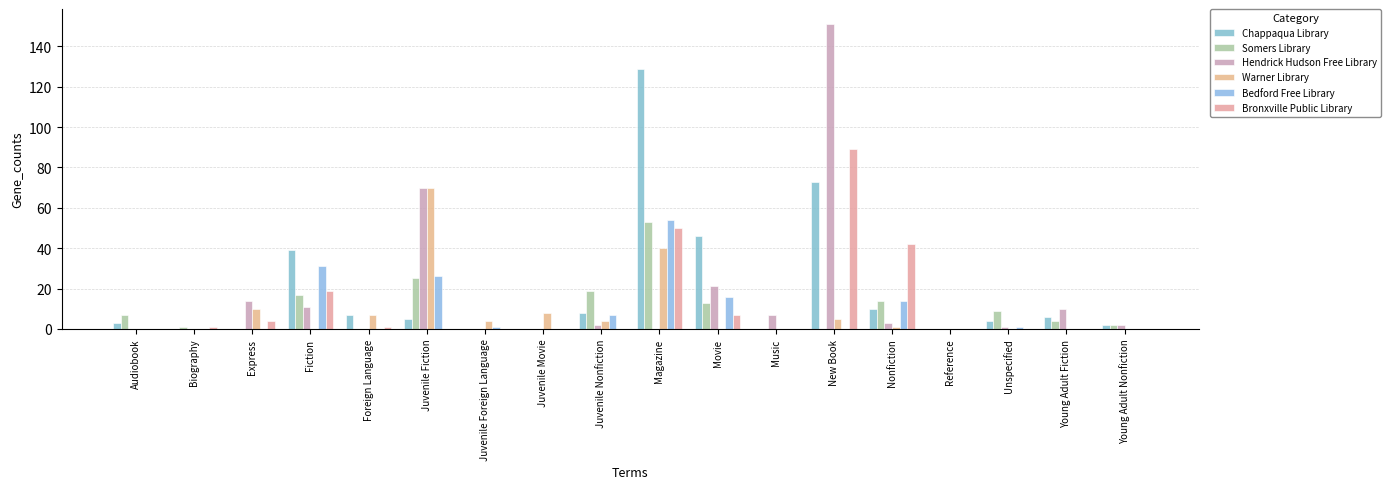

Which series has the largest range (max minus min)?

Hendrick Hudson Free Library